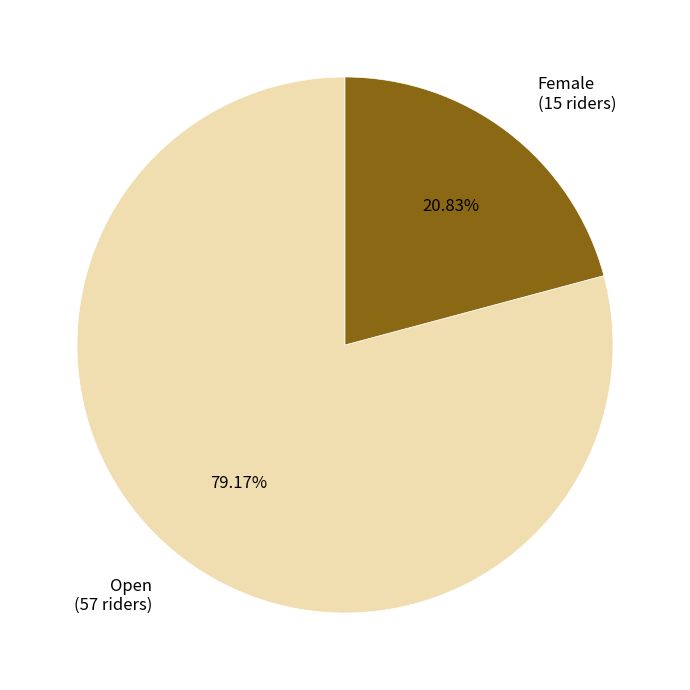

What percentage is the Open slice, to the nearest percent?

79%